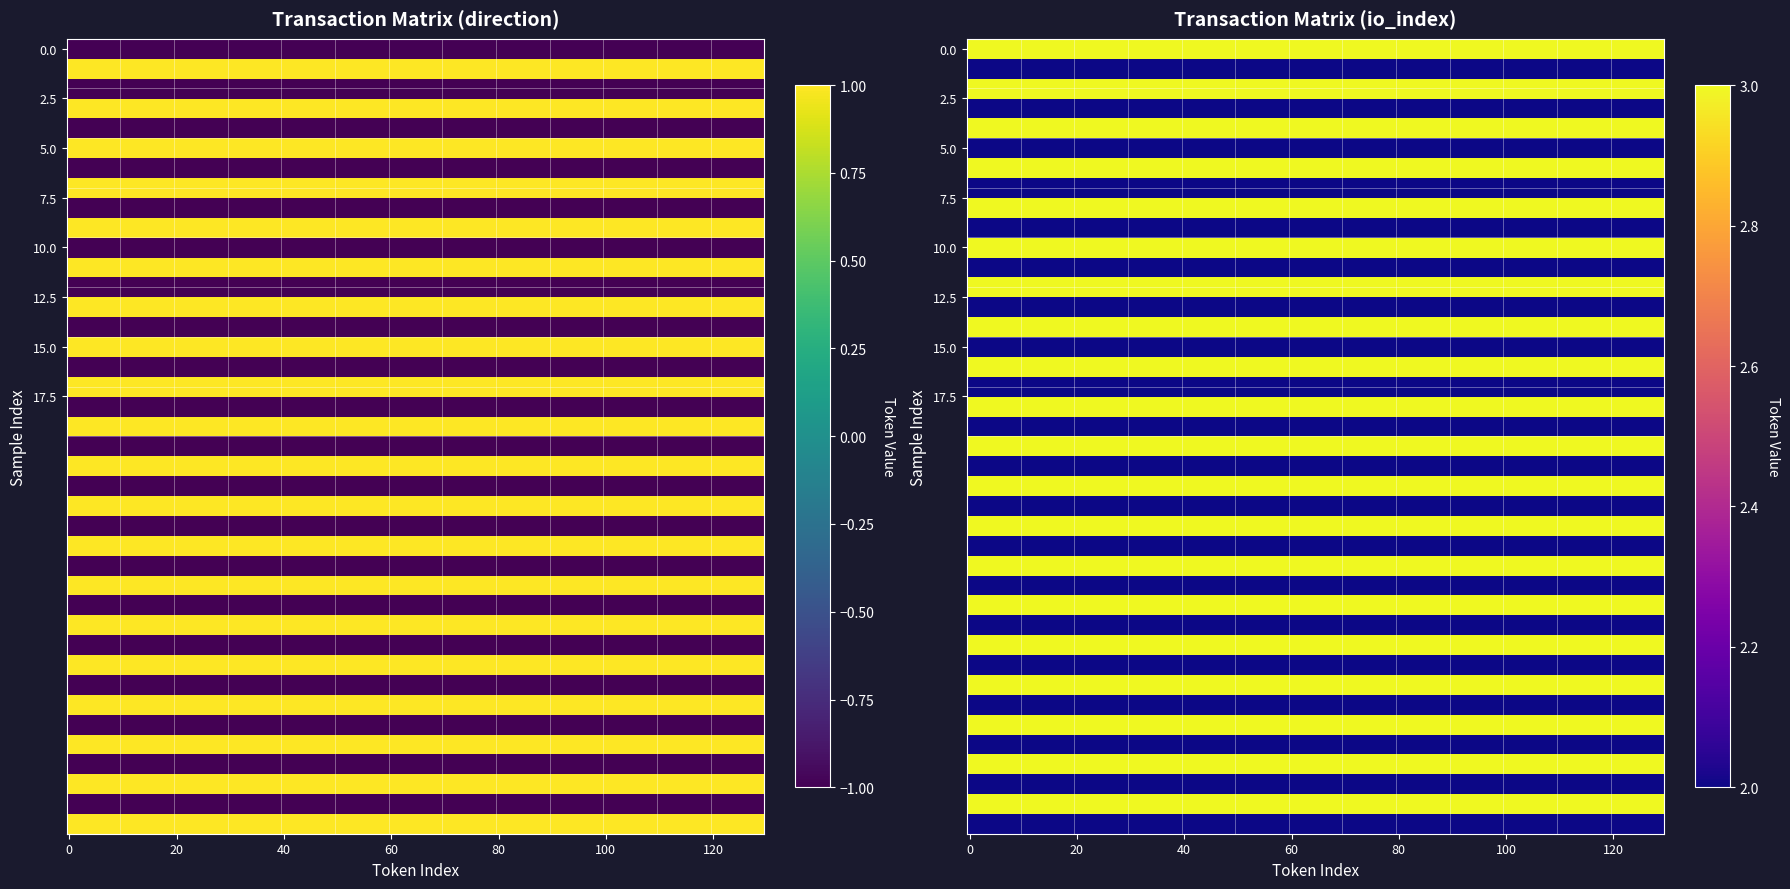

What is the difference between the maximum and minimum values in the dfb2cdfc93fba90a1a98ca6008a4e3a610d6f6e series?

1